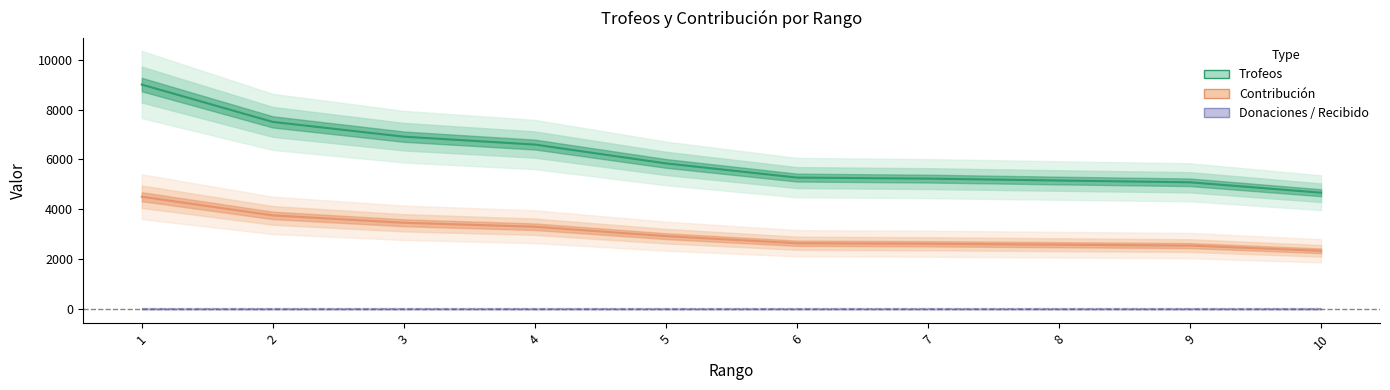

True or false: Contribución and Trofeos cross at least once.

False